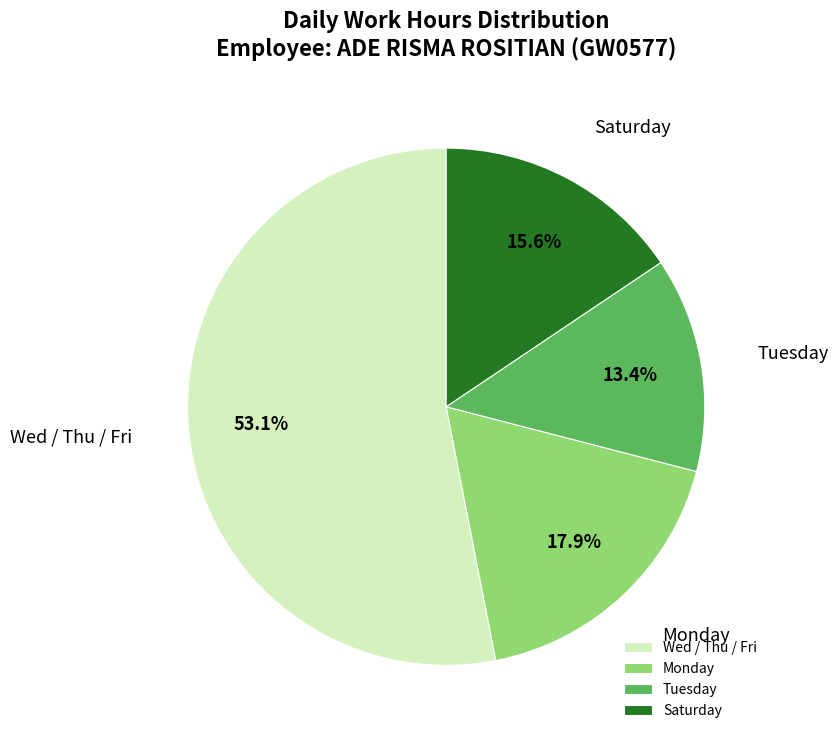

Between Monday and Saturday, which is larger?

Monday